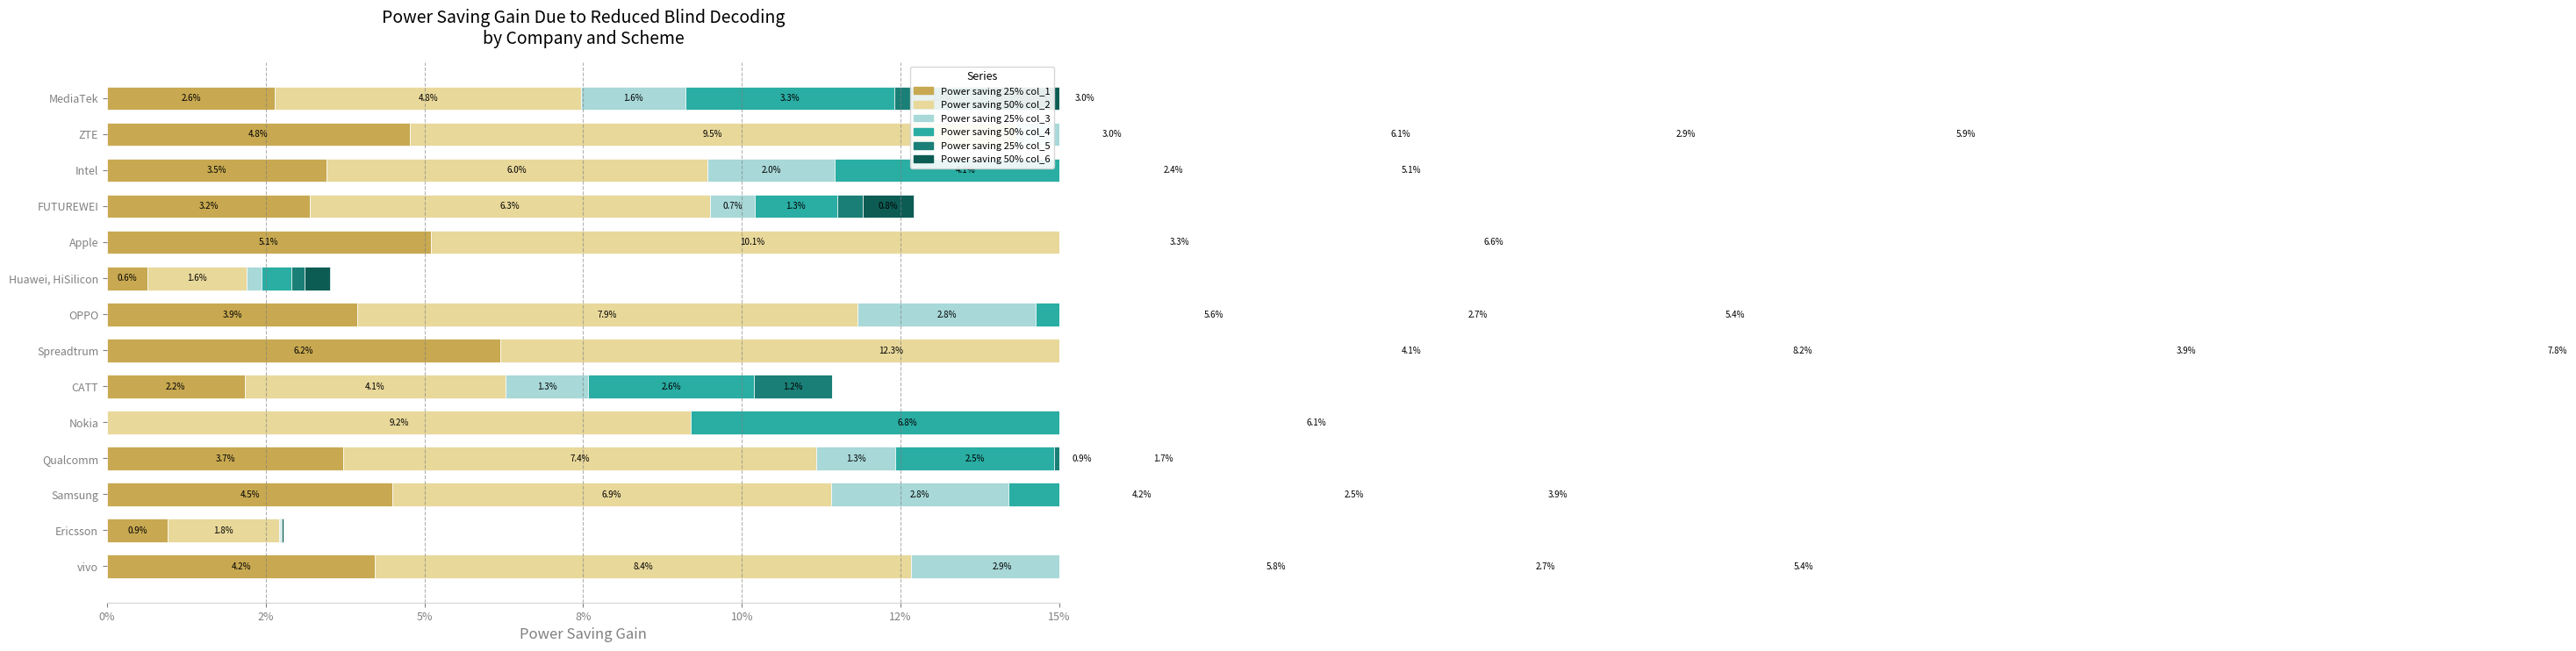

What value does the Power saving 50% col_2 series have at vivo?

0.1